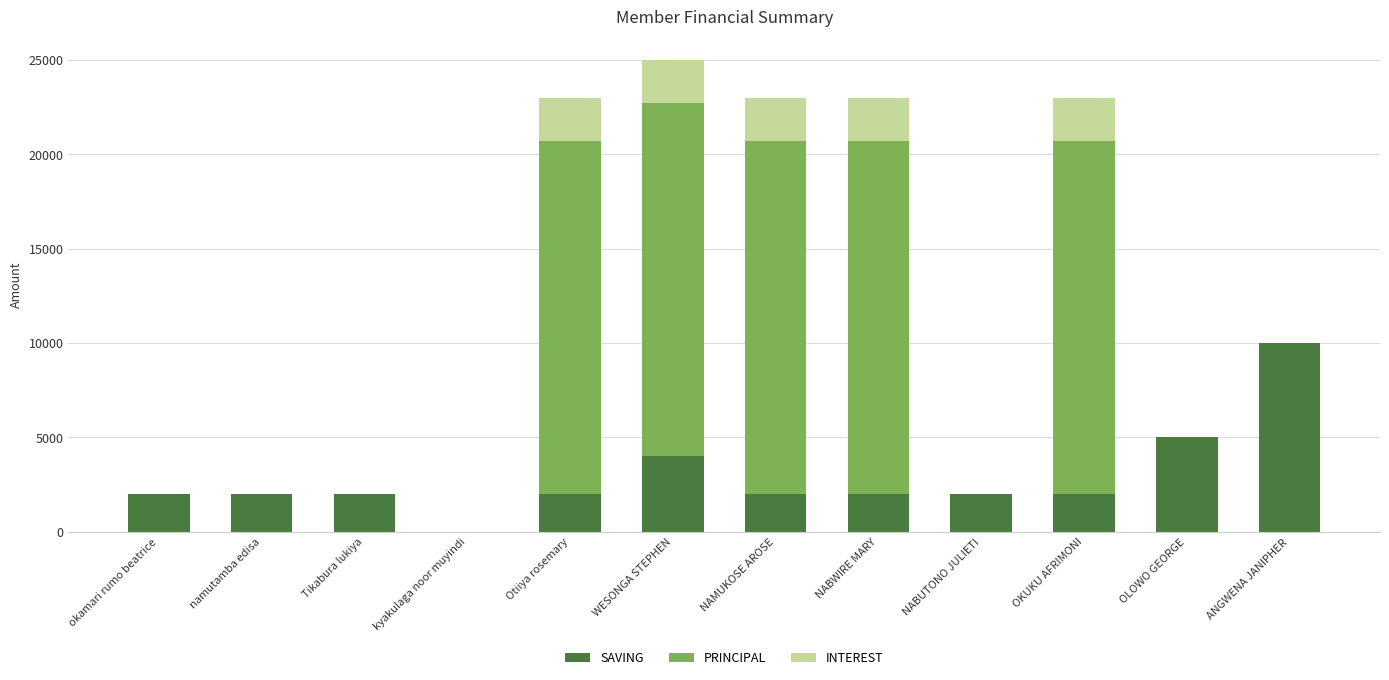

What is the maximum value for SAVING?

10000